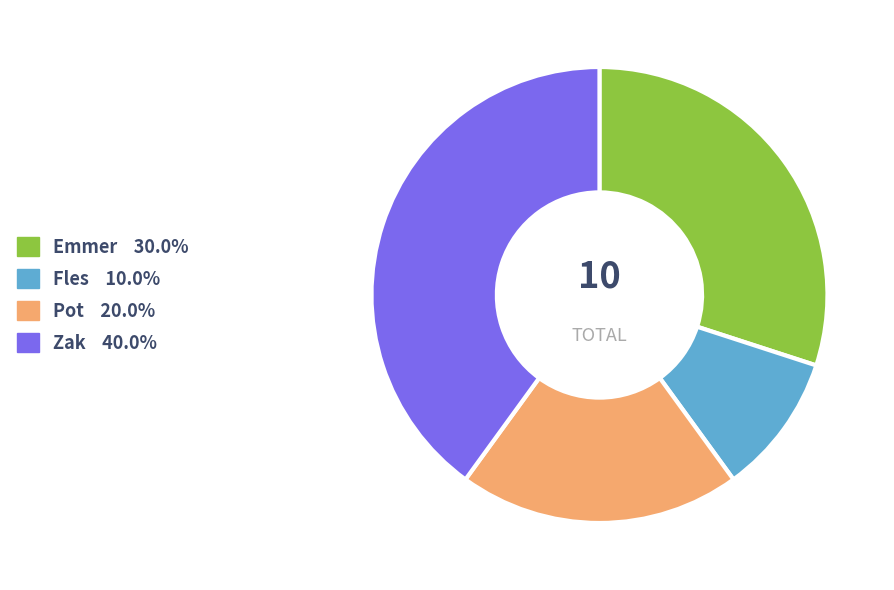

Which has a higher value, Zak or Fles?

Zak